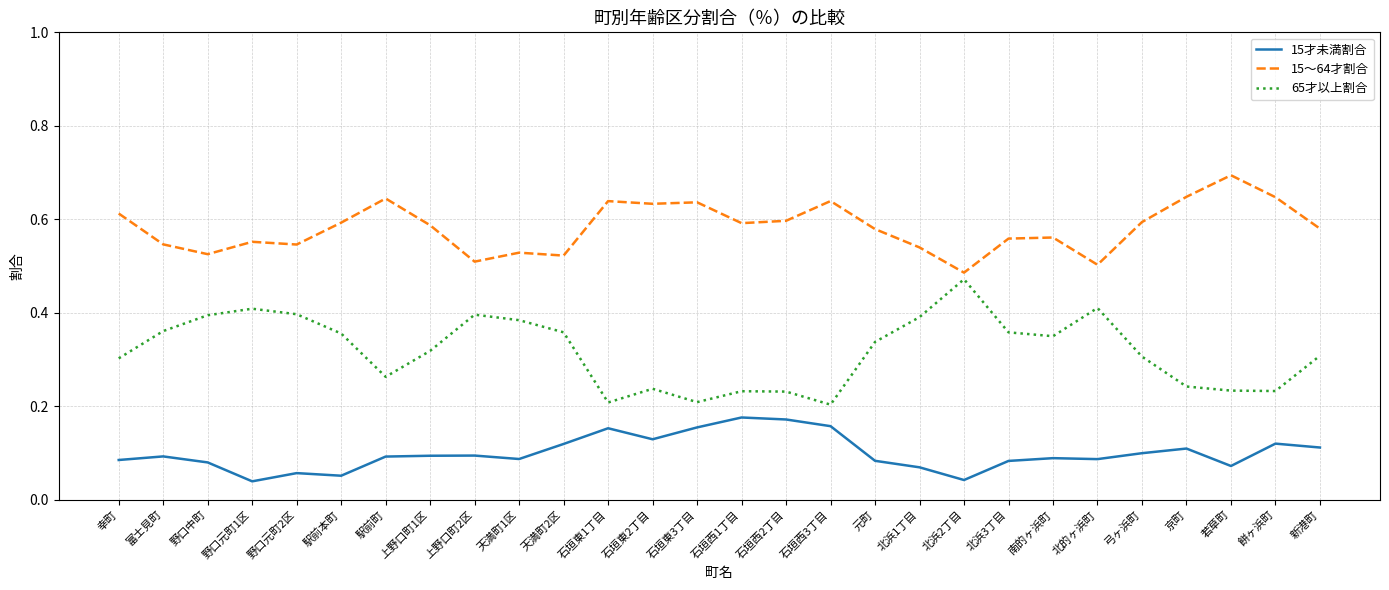

True or false: 15～64才割合 has a value of 0.6 at 餅ヶ浜町.

True